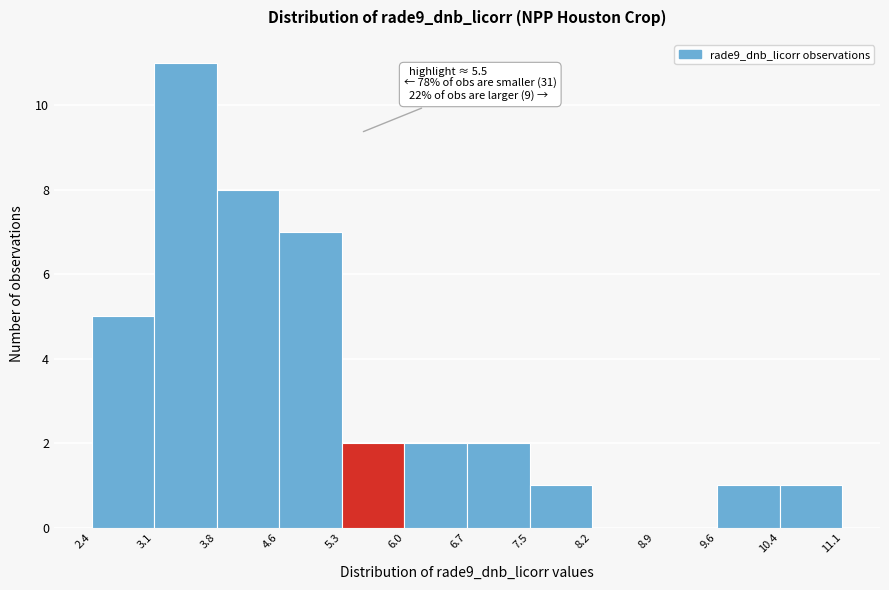

Which range on the x-axis has the tallest bar?

3.1 to 3.8